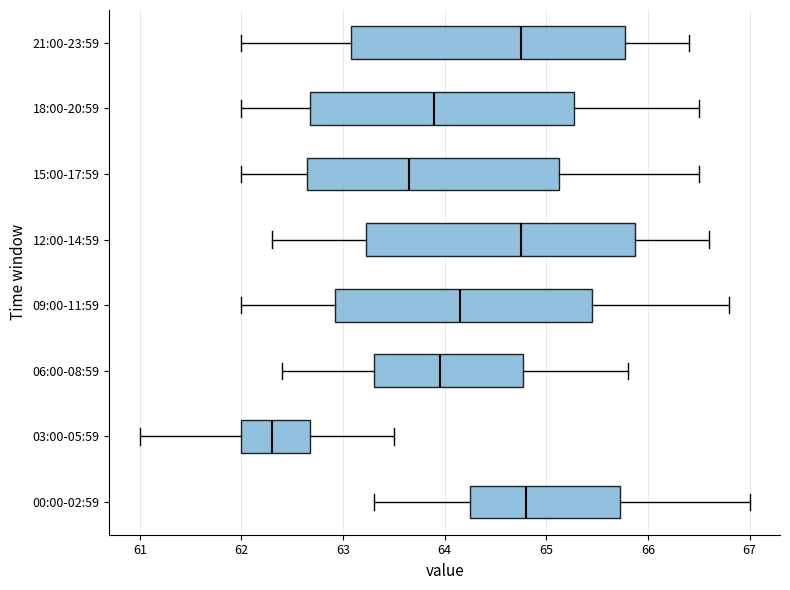

Reading bottom to top, read every box against the x-axis: the position of its median line, the range the box covers, and the ends of its whiskers. The values are not printed on the chart, so give them approximately, as read against the axis.

00:00-02:59: median 64.8, box 64.3 to 65.7, whiskers 63.3 to 67.0
03:00-05:59: median 62.3, box 62.0 to 62.7, whiskers 61.0 to 63.5
06:00-08:59: median 64.0, box 63.3 to 64.8, whiskers 62.4 to 65.8
09:00-11:59: median 64.2, box 62.9 to 65.5, whiskers 62.0 to 66.8
12:00-14:59: median 64.8, box 63.2 to 65.9, whiskers 62.3 to 66.6
15:00-17:59: median 63.7, box 62.7 to 65.1, whiskers 62.0 to 66.5
18:00-20:59: median 63.9, box 62.7 to 65.3, whiskers 62.0 to 66.5
21:00-23:59: median 64.8, box 63.1 to 65.8, whiskers 62.0 to 66.4